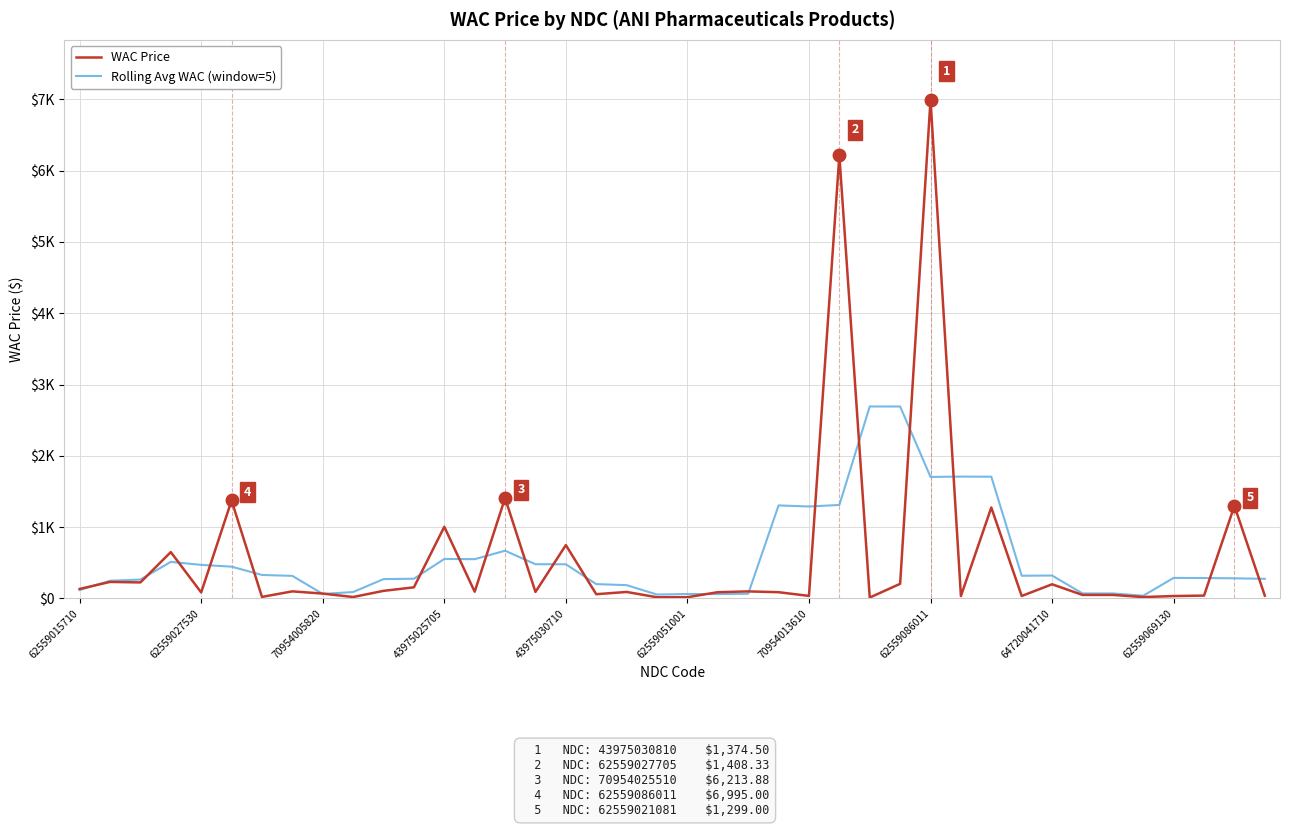

Which series ends up on top after the final intersection of WAC Price and Rolling Avg WAC (window=5)?

Rolling Avg WAC (window=5)